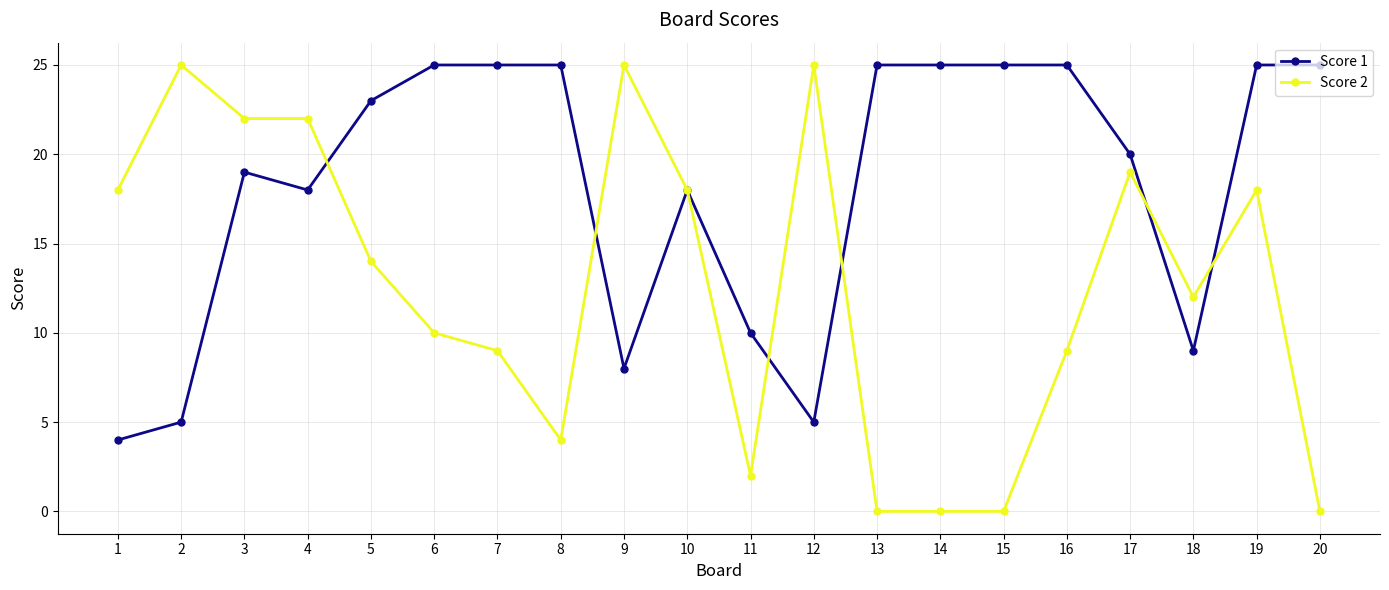

Where is the first local minimum for Score 1?

4